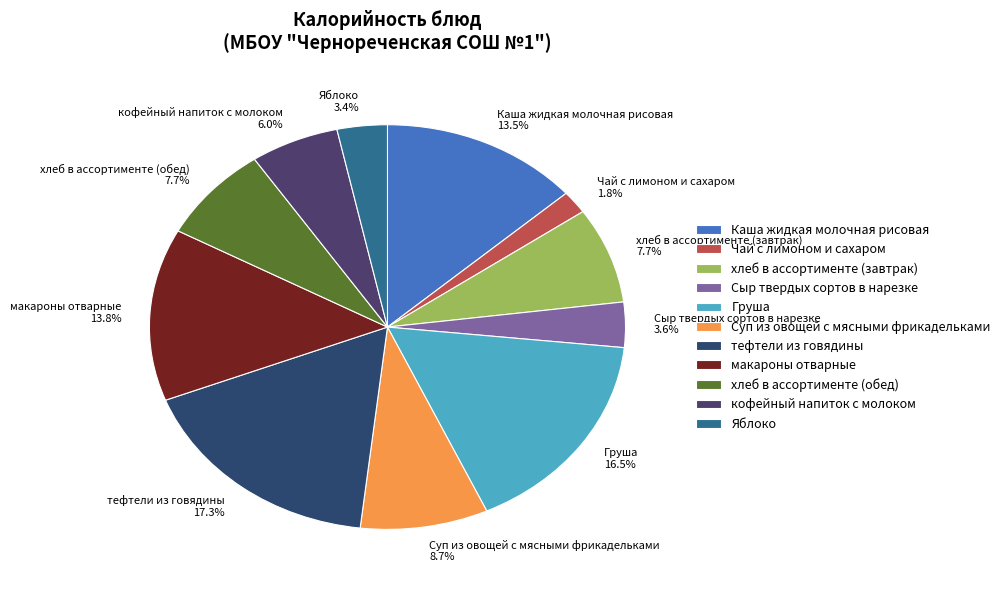

Combined, what portion of the pie is Сыр твердых сортов в нарезке and Каша жидкая молочная рисовая?

17.1%